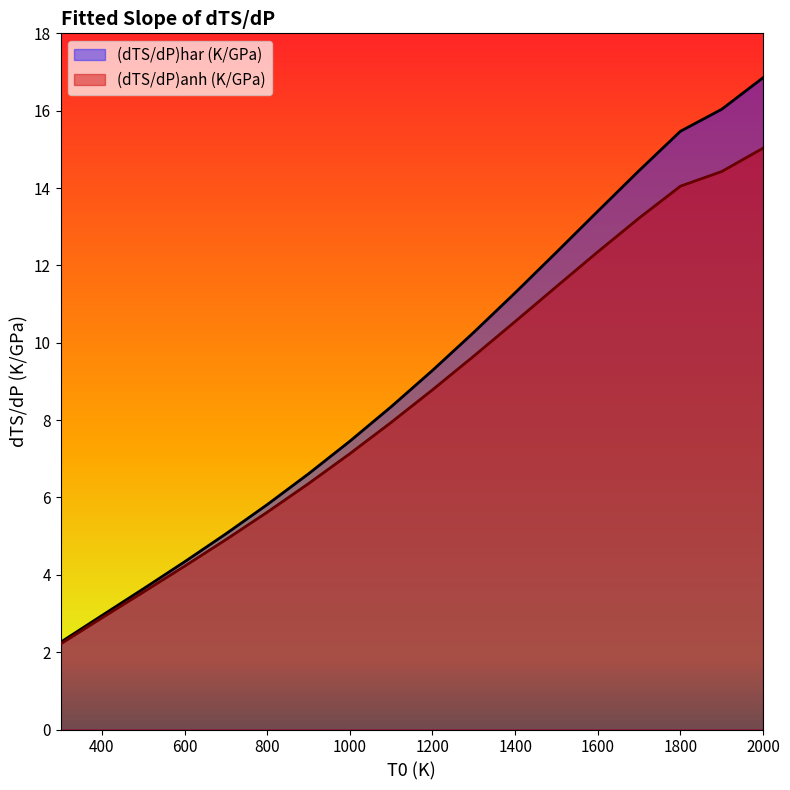

Between 1000 and 900, which is larger?

1000